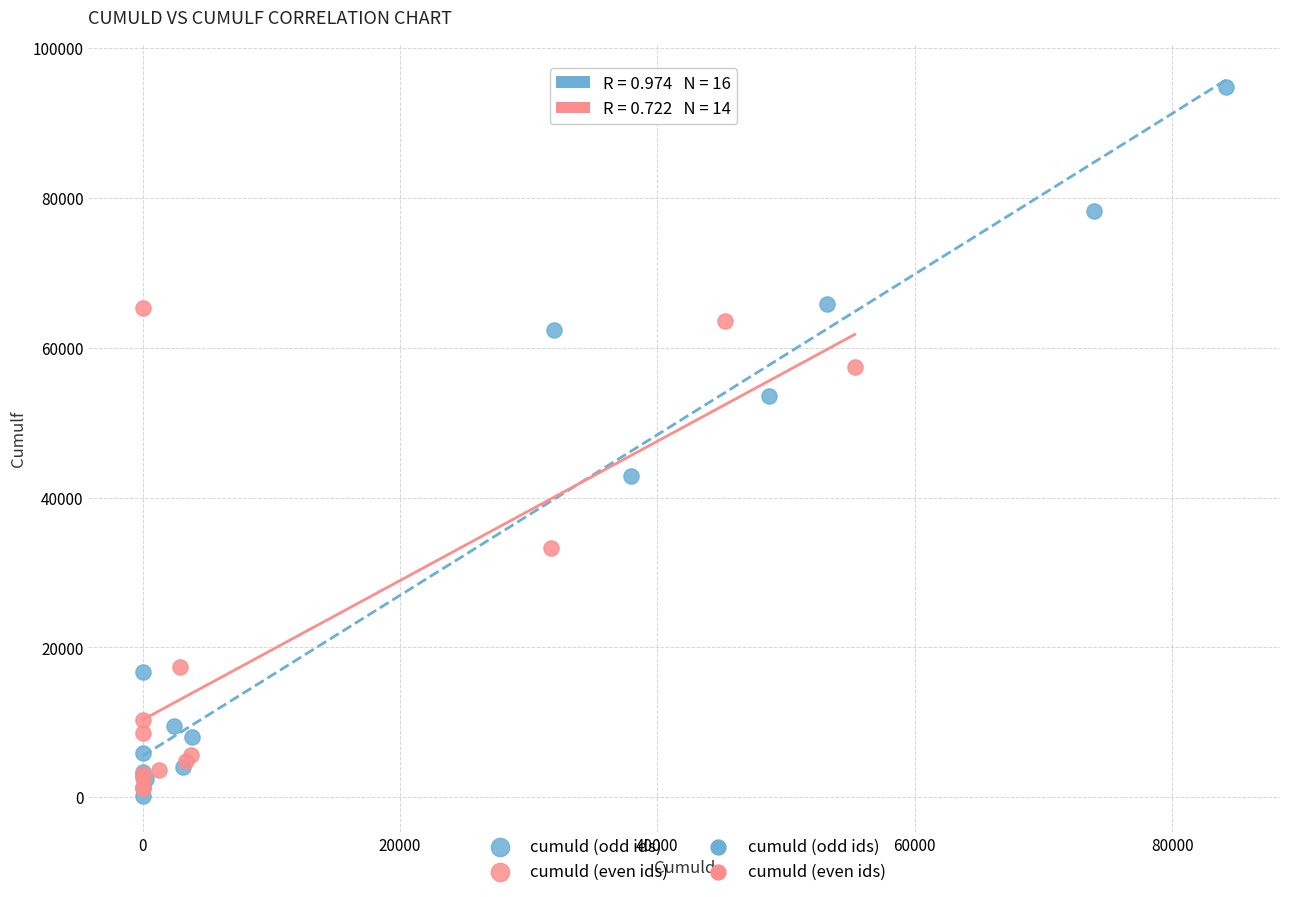

Which series has the largest Y range (max minus min)?

cumuld (odd ids)